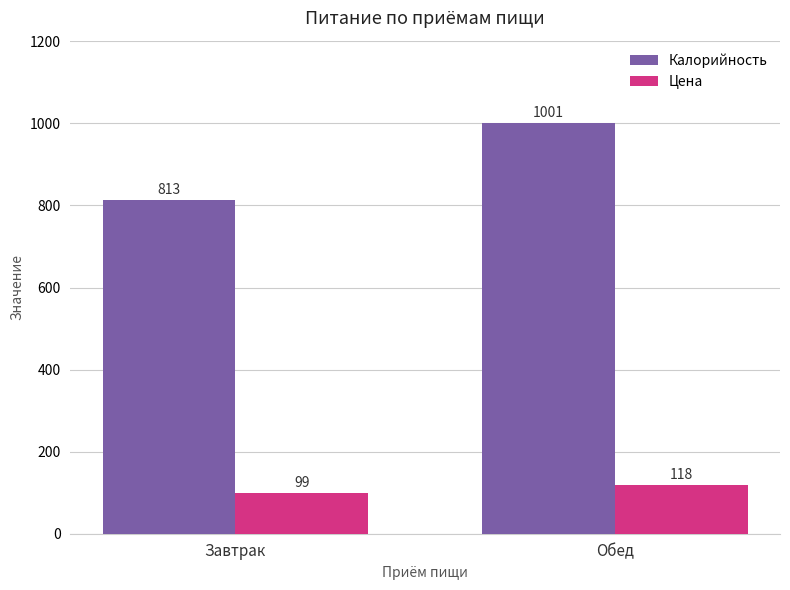

At how many categories does at least one series exceed 915?

1